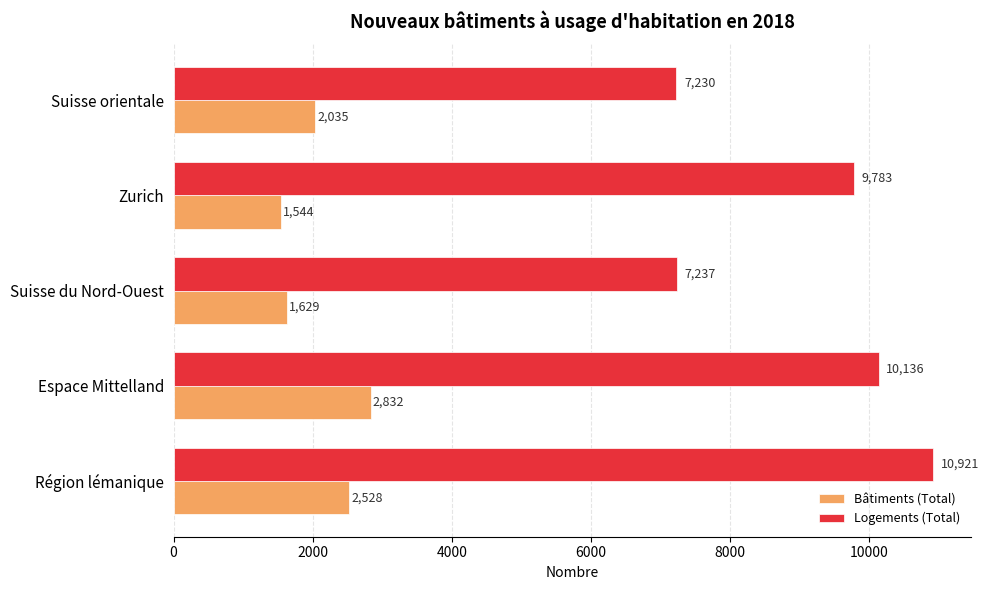

What is the average value of the Logements (Total) series?

9061